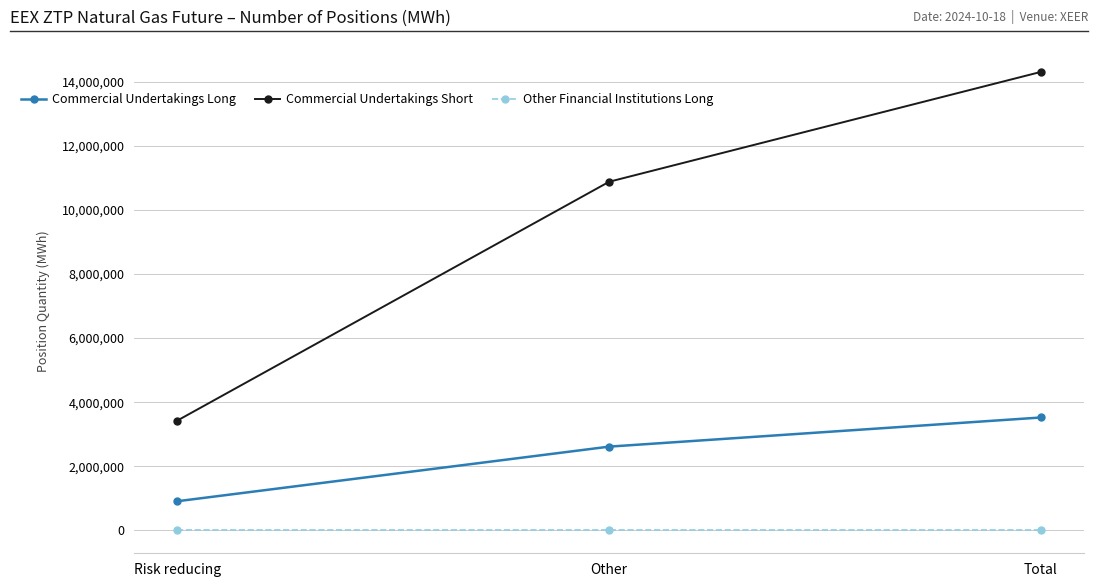

What value does the Commercial Undertakings Short series have at Risk reducing?

3428042